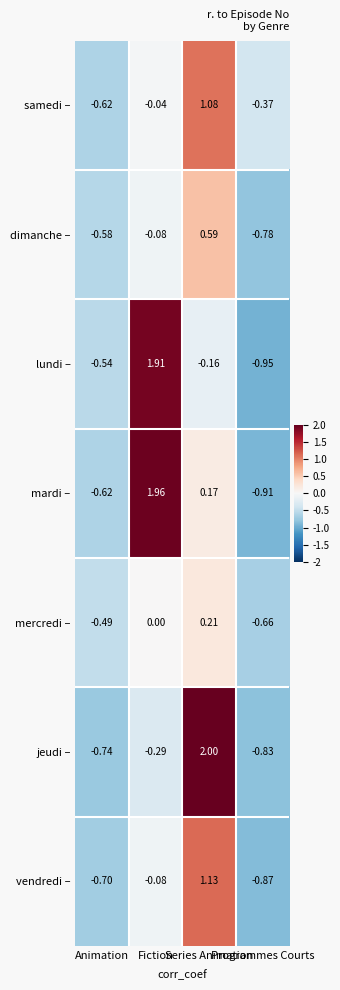

List the series in order of their peak value, lowest first.

mercredi –, dimanche –, samedi –, vendredi –, lundi –, mardi –, jeudi –